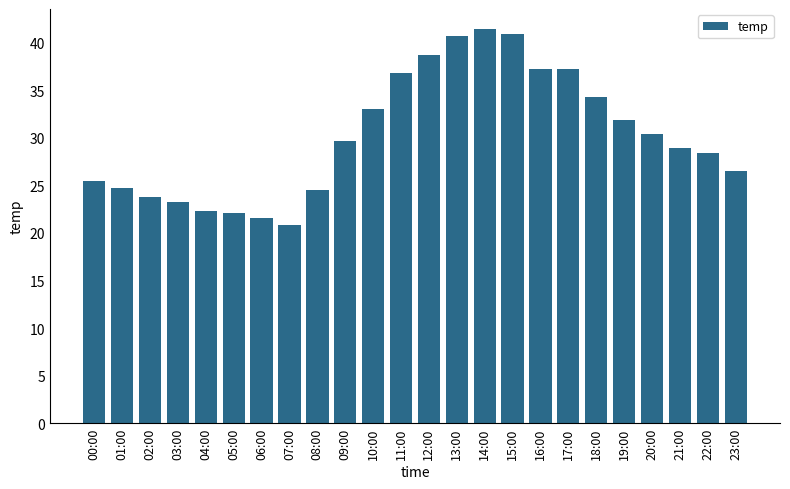

What is the label of the 13th bar from the left?

12:00